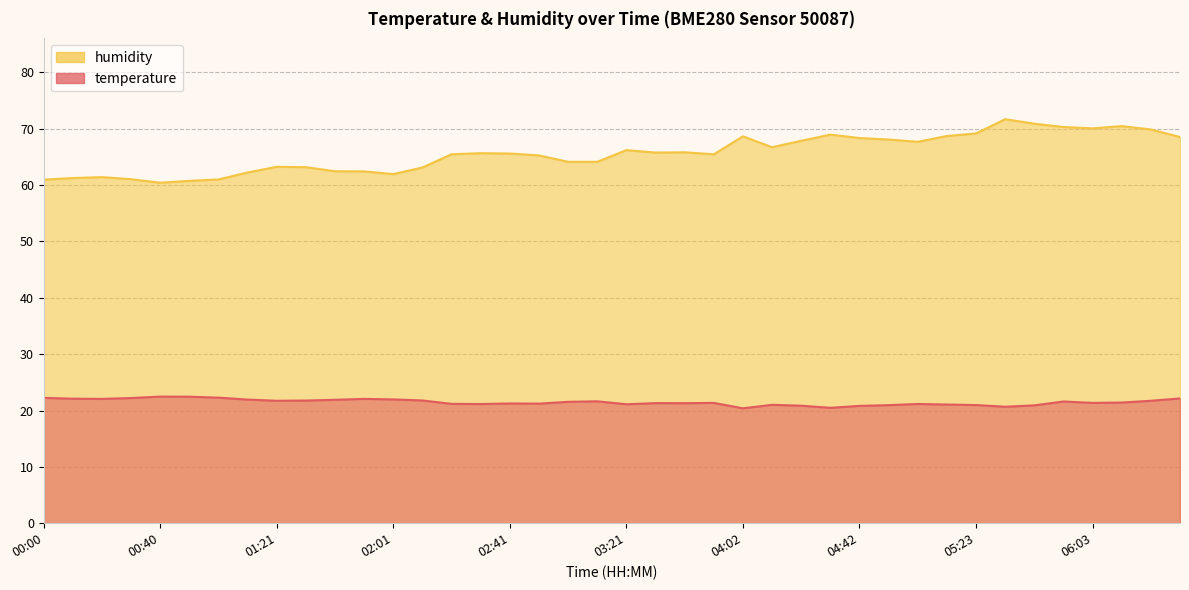

Reading right to left, transcribe all the data shown in this chart.

temperature: 22.1	21.7	21.4	21.4	21.6	20.9	20.7	21.0	21.1	21.2	20.9	20.8	20.5	20.9	21.0	20.4	21.4	21.3	21.3	21.1	21.6	21.5	21.2	21.2	21.1	21.2	21.8	22.0	22.1	21.9	21.8	21.7	21.9	22.3	22.4	22.5	22.2	22.1	22.1	22.2
humidity: 68.5	69.9	70.5	70.1	70.3	70.9	71.7	69.2	68.7	67.7	68.1	68.3	69.0	67.9	66.7	68.7	65.5	65.8	65.8	66.2	64.1	64.1	65.3	65.6	65.7	65.5	63.1	62.0	62.4	62.5	63.2	63.2	62.2	61.0	60.8	60.4	61.0	61.4	61.2	61.0